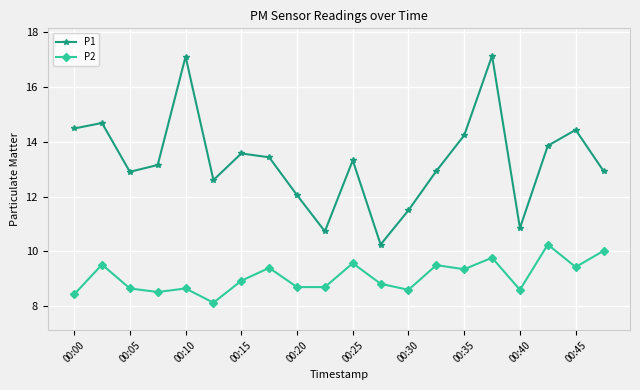

True or false: P2 has more than 0 points higher than both neighbors.

True